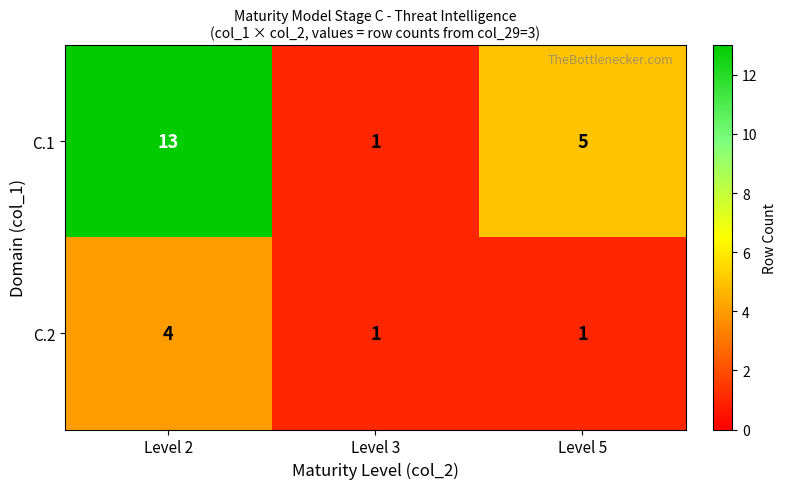

At which label does C.1 first exceed 5?

Level 2